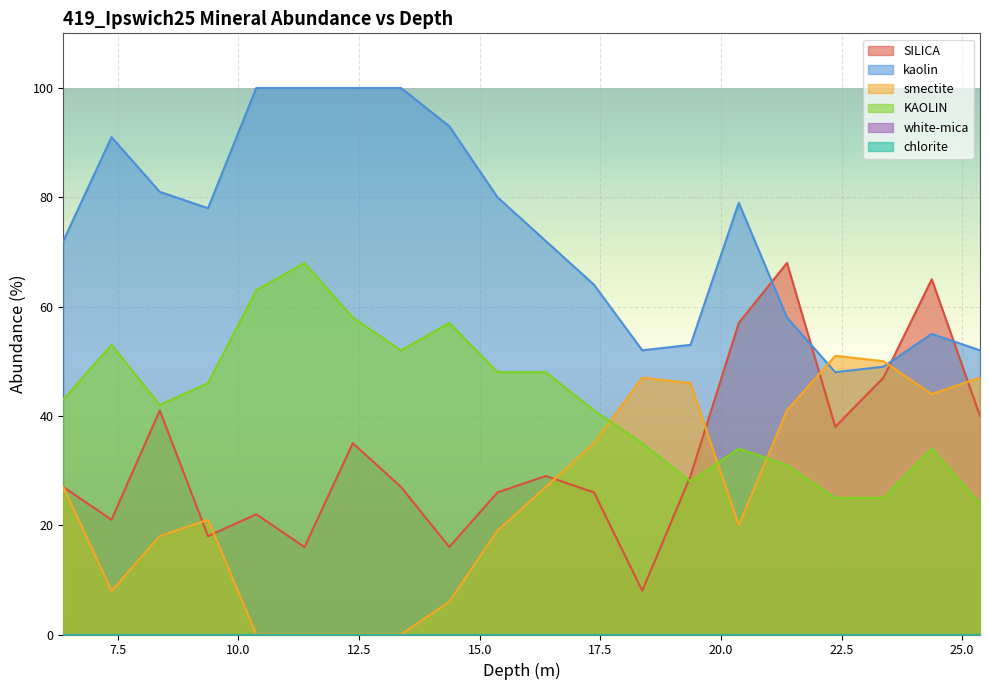

True or false: smectite and KAOLIN cross at least once.

True